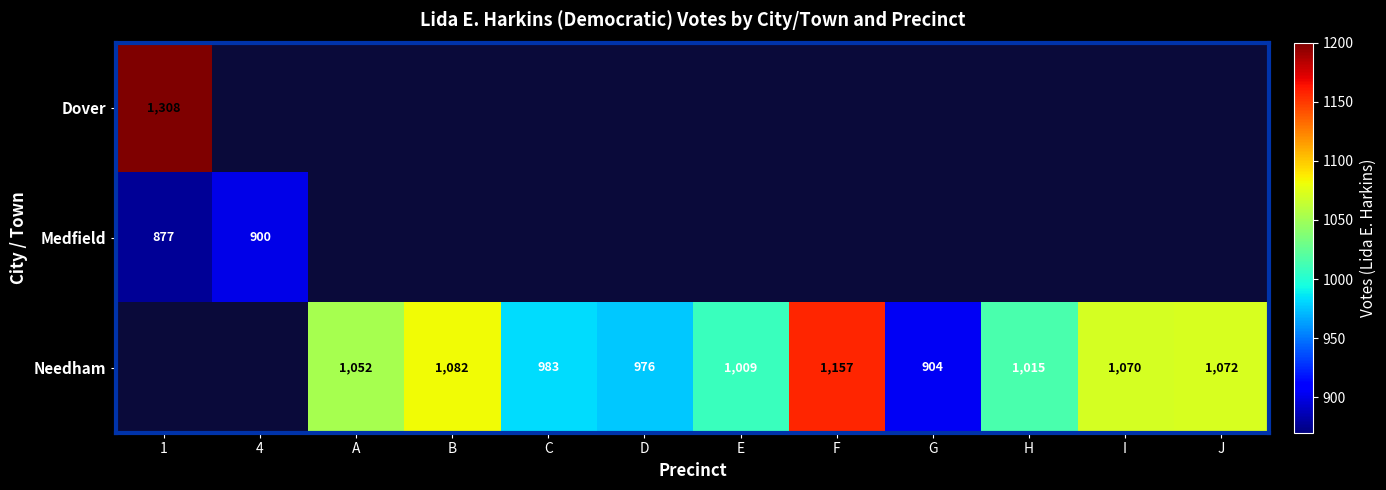

The value of Needham at I is 302. True or false?

False